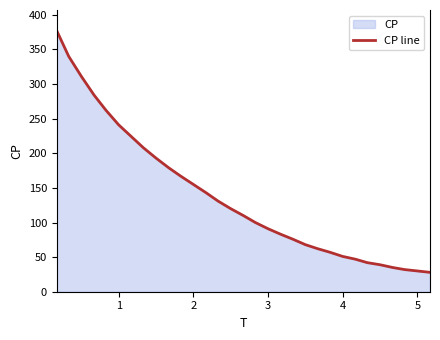

Read the value at 5, to the nearest 10.

30